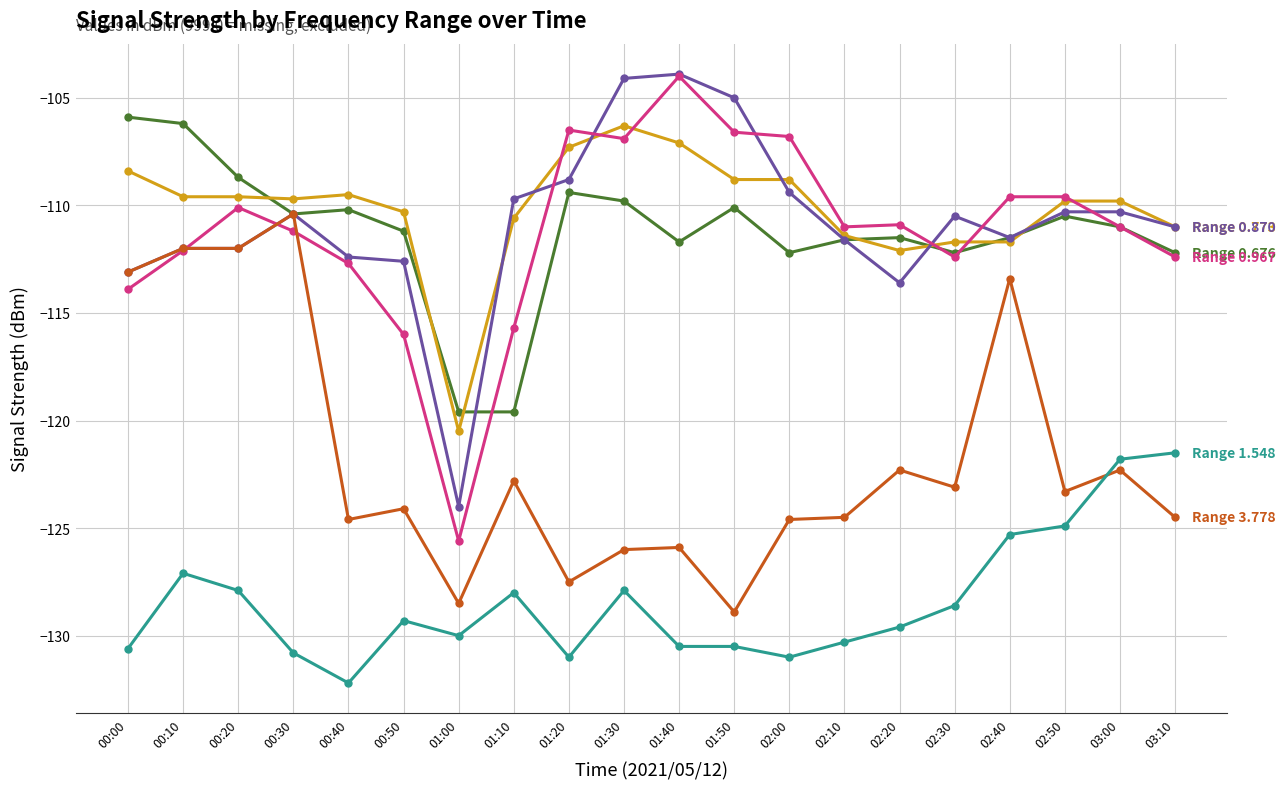

How many series are shown in this chart?

6